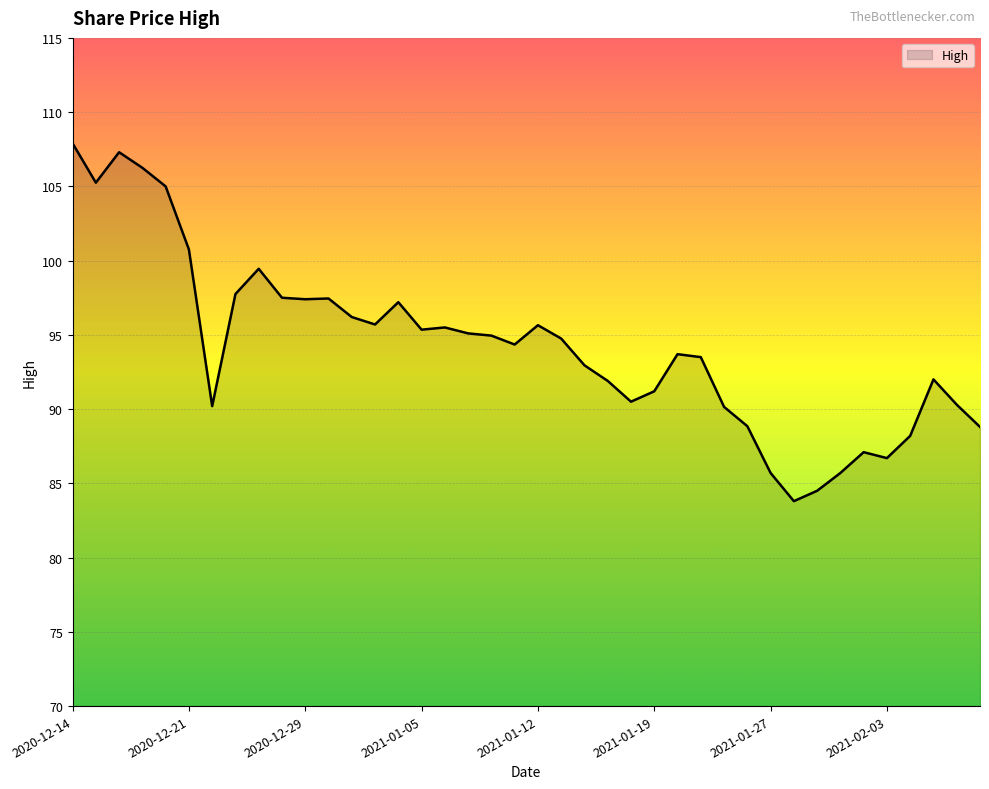

What is the smallest value displayed?

83.8